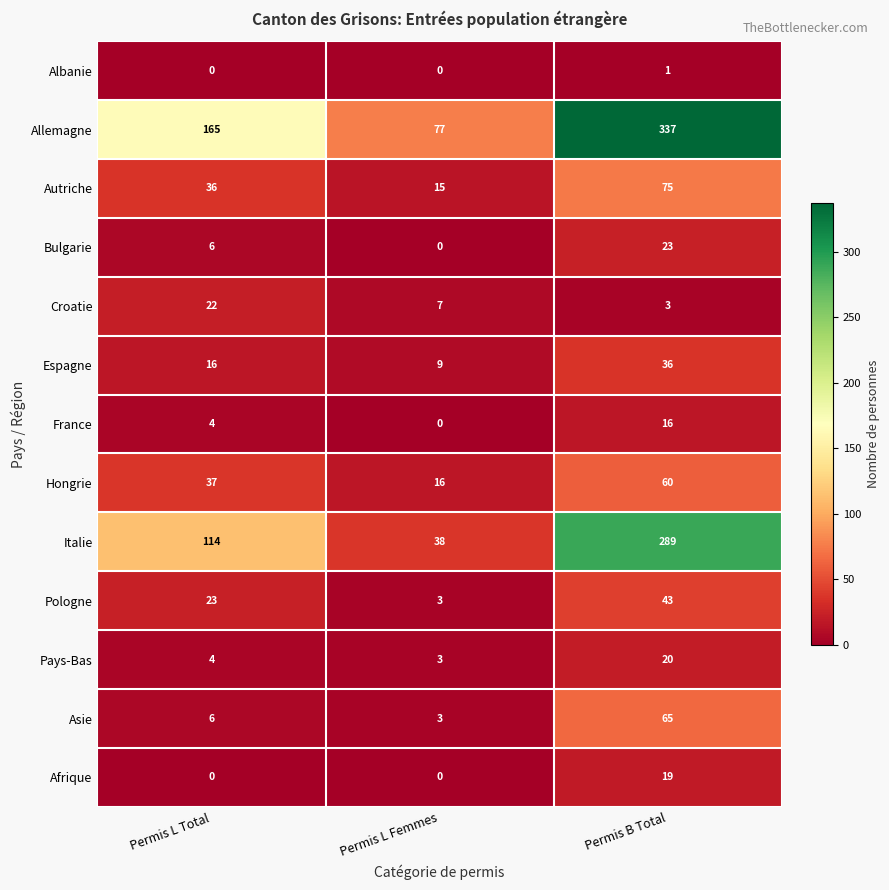

What is the difference between the maximum and second lowest values in the Asie series?

59